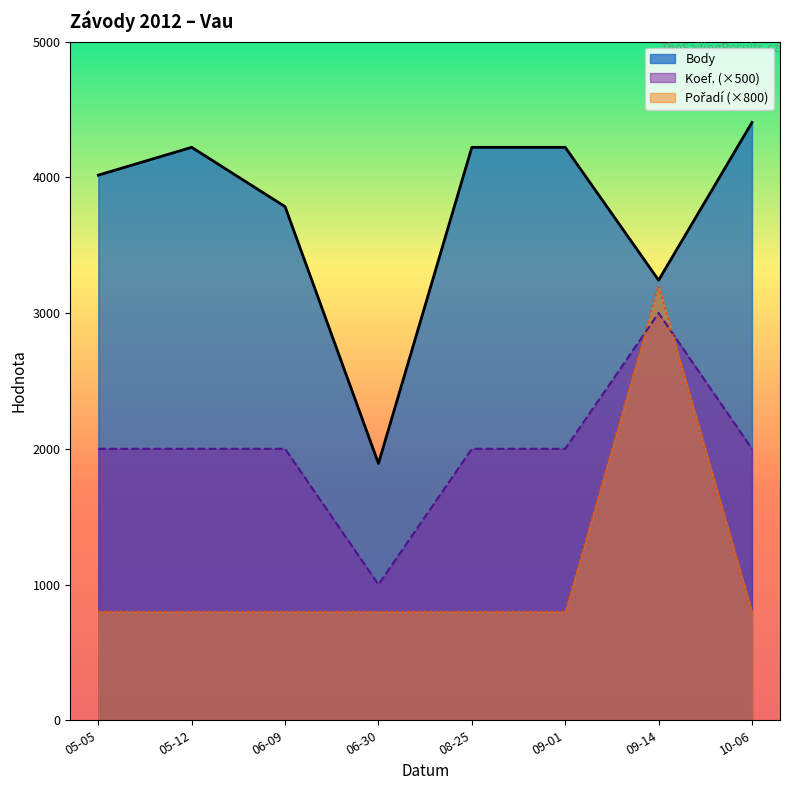

At which category is the sum across all series the highest?

09-14